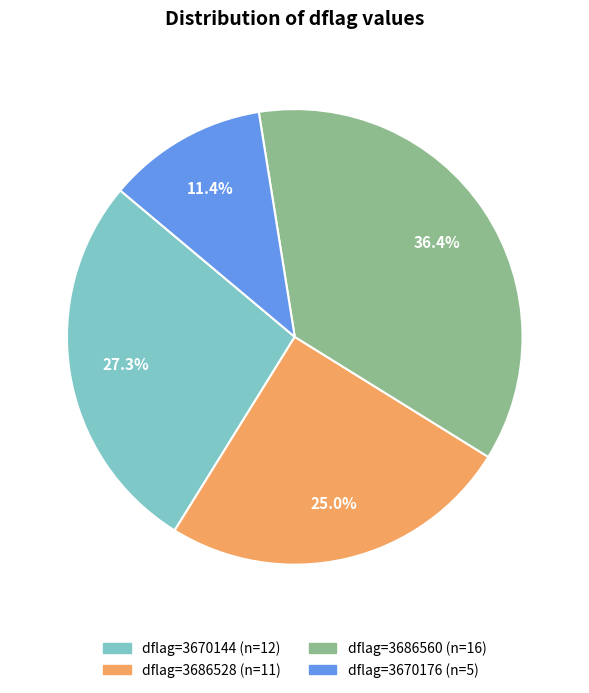

Does any single category account for the majority?

No